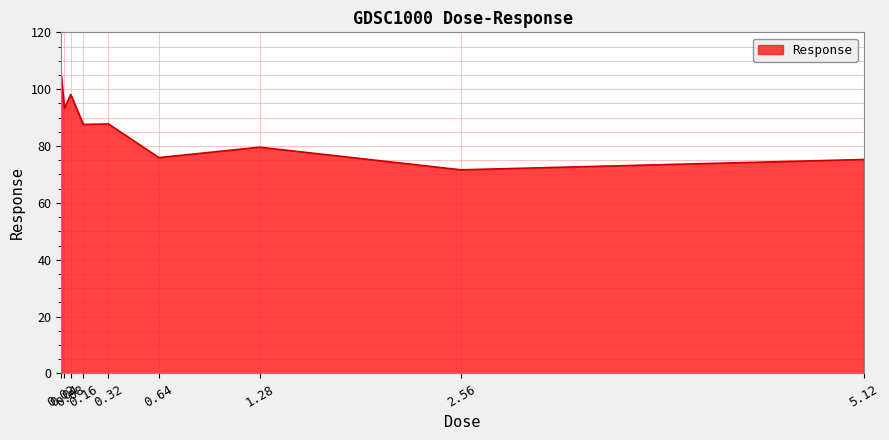

What is the greatest value displayed?

104.7